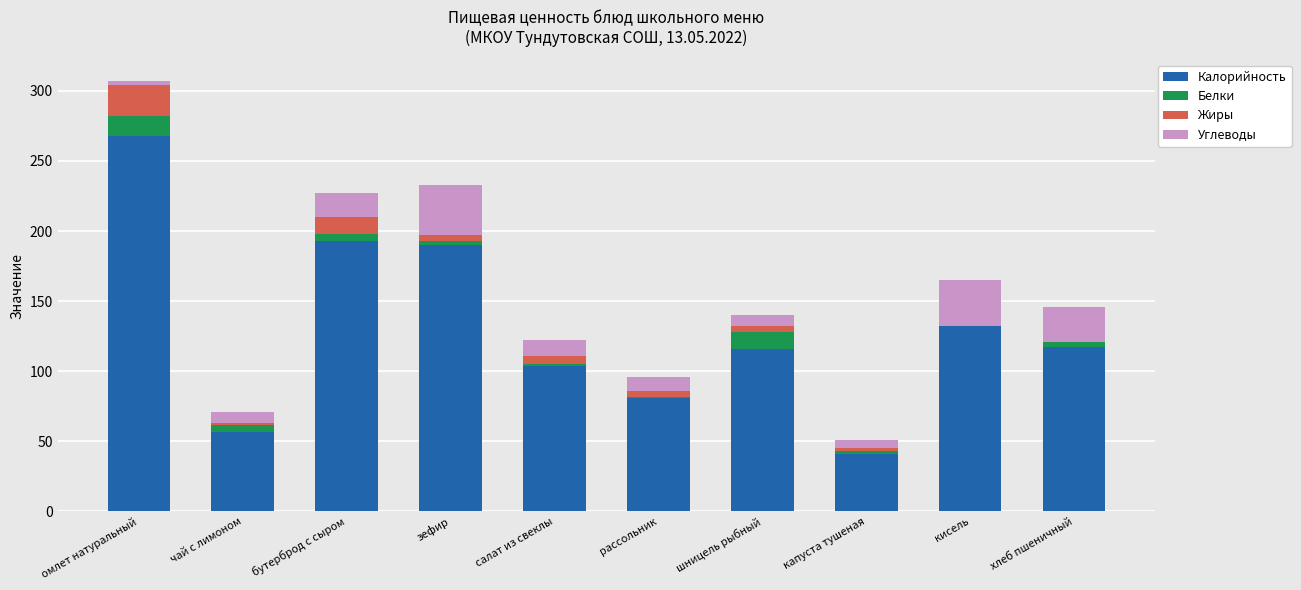

True or false: Калорийность has a value of 193.0 at бутерброд с сыром.

True